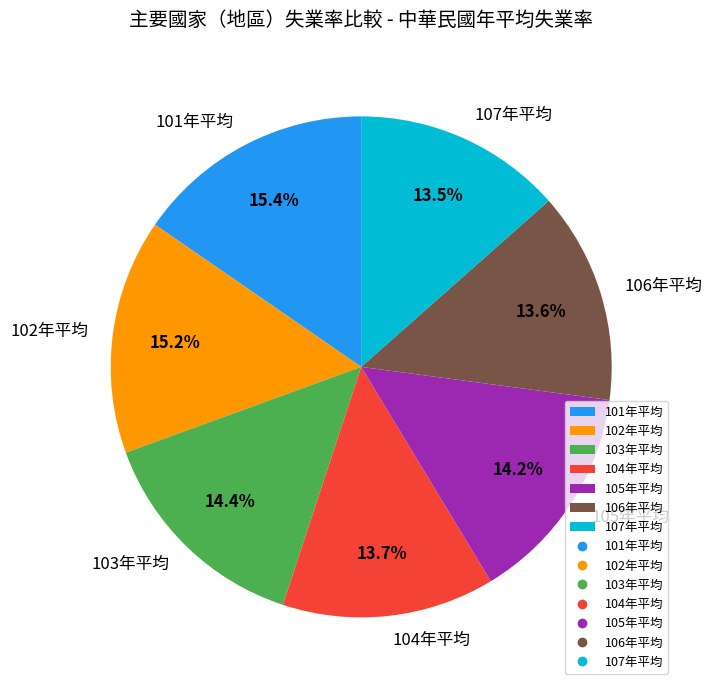

Is there a majority slice in this chart?

No